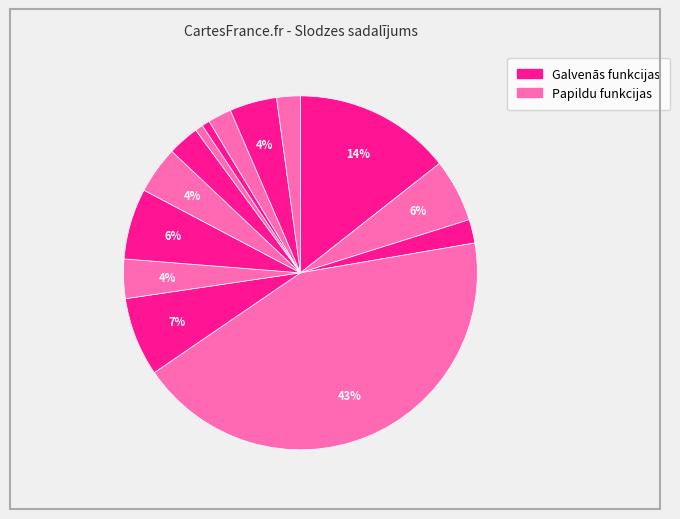

How many slices are in this pie chart?

14